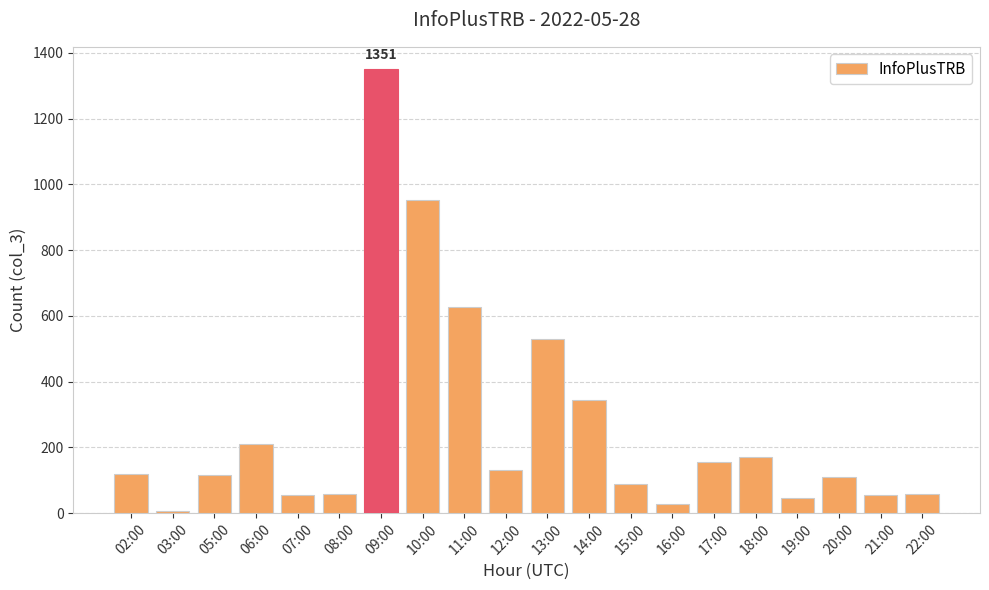

What is the difference between the values at 03:00 and 11:00?

620